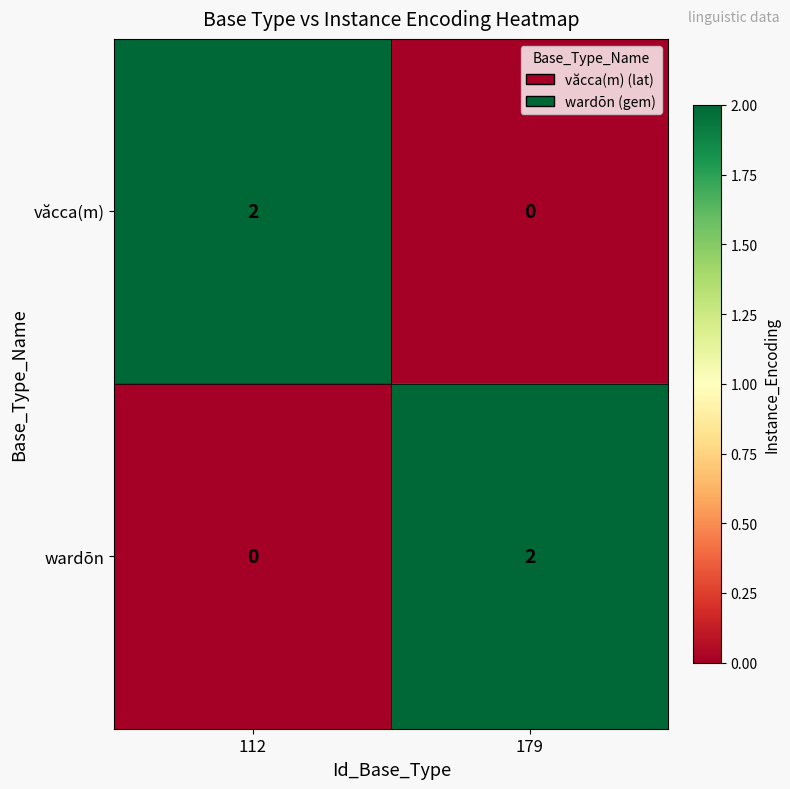

Is the value of wardōn at 112 greater than the value of văcca(m) at 112?

No